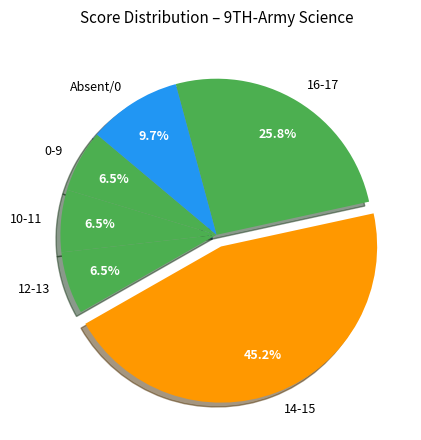

Does 0-9 account for over 50% of the chart?

No